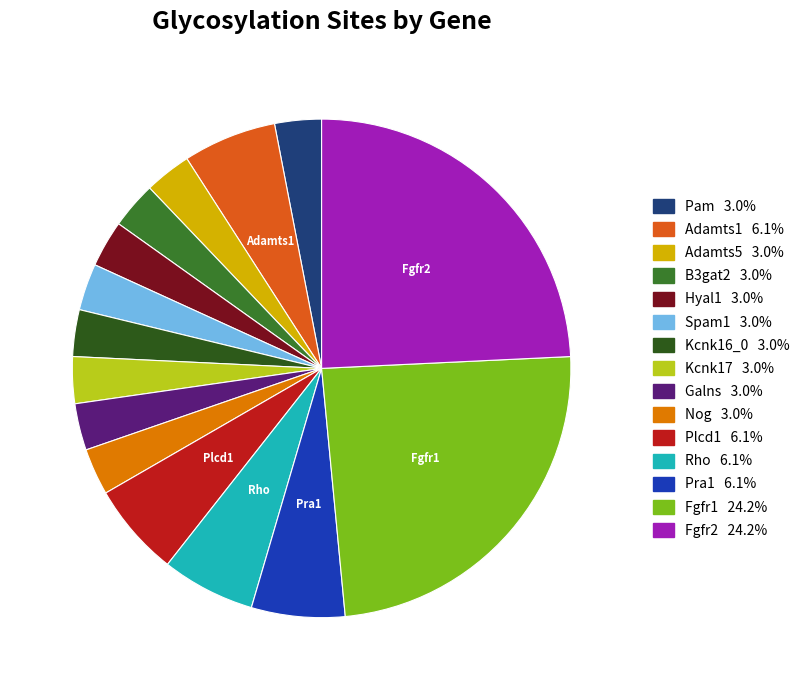

Combined, do Nog and B3gat2 account for over 50%?

No